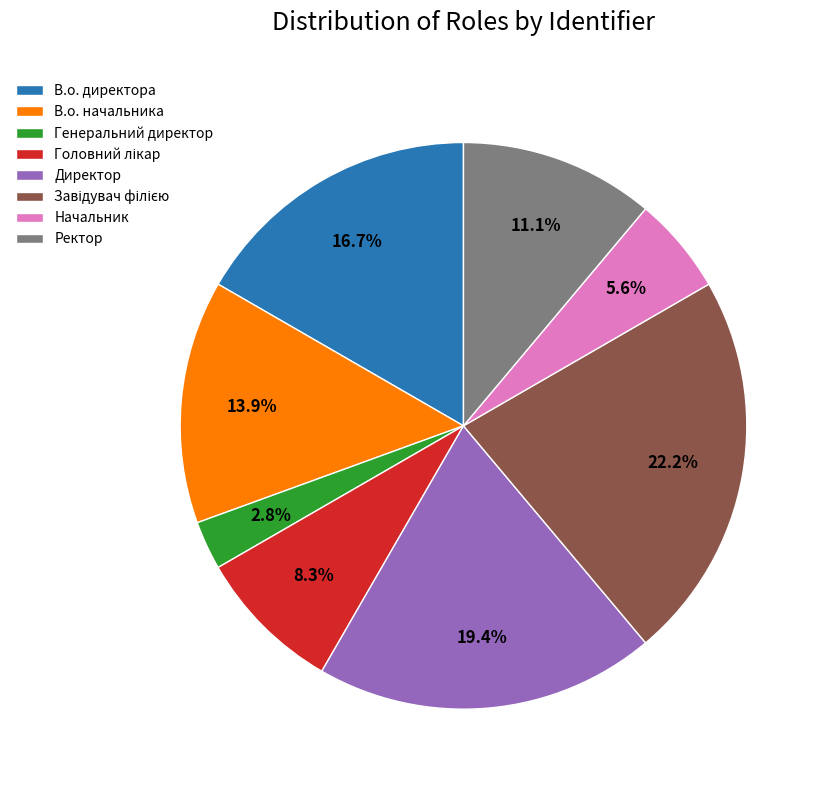

To the nearest percent, what is the difference between the Директор and В.о. начальника slice percentages?

6%